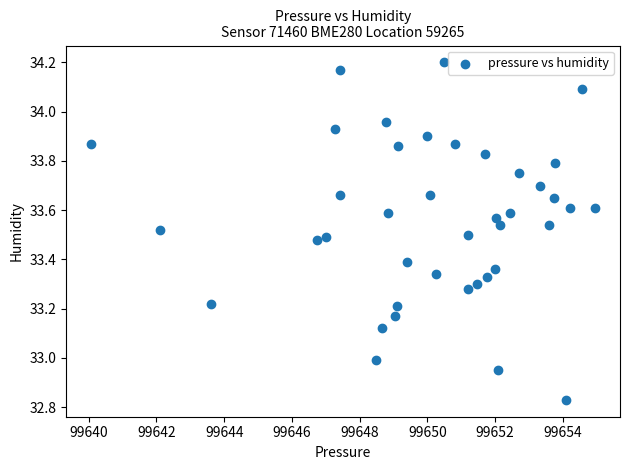

What is the range of Y values (max minus min)?

1.4